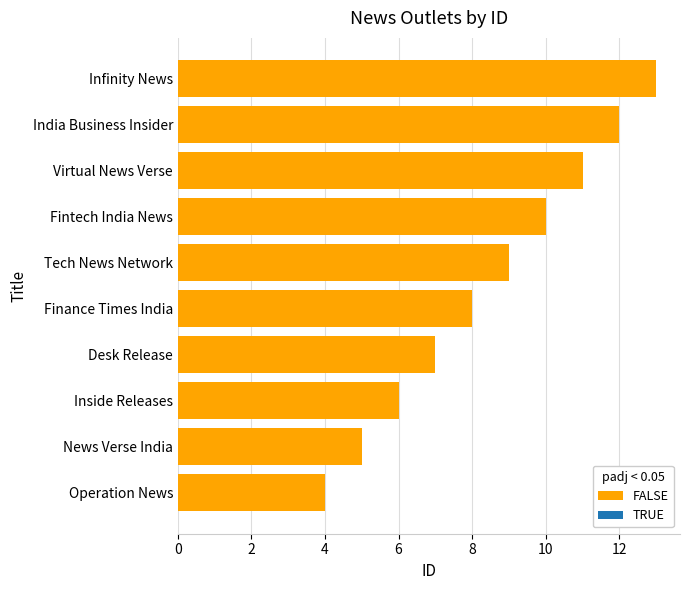

The value at India Business Insider is 12. True or false?

True